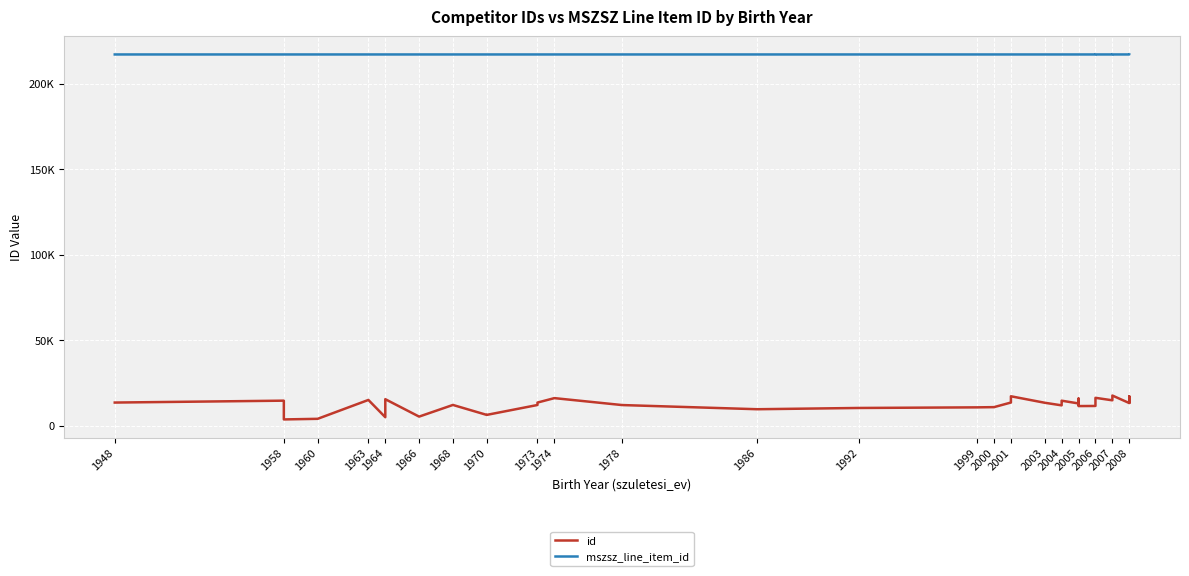

True or false: id and mszsz_line_item_id intersect in this chart.

False